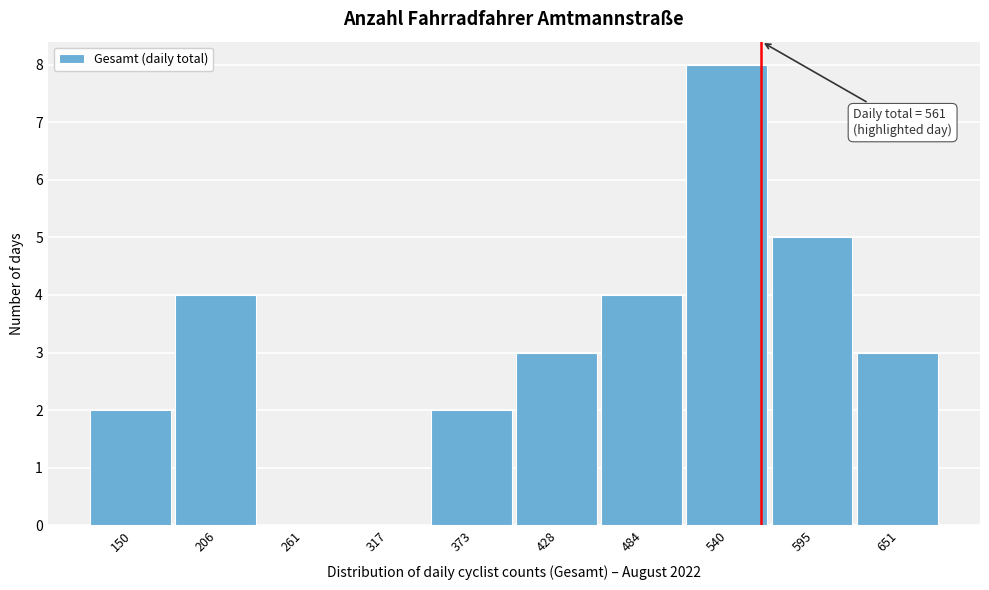

Which range on the x-axis has the tallest bar?

510 to 570